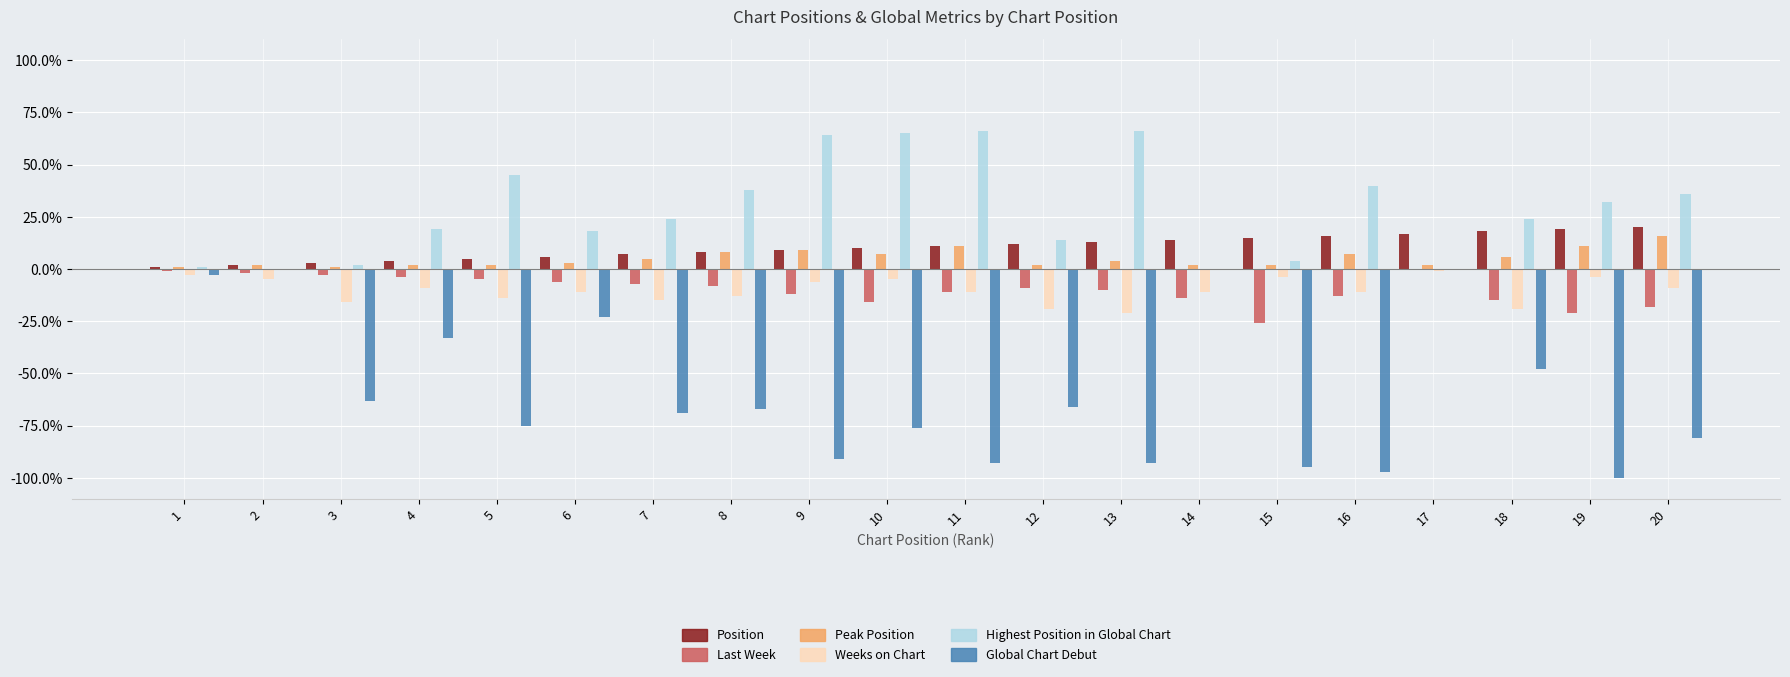

What are all the series names shown in the legend?

Position, Last Week, Peak Position, Weeks on Chart, Highest Position in Global Chart, Global Chart Debut